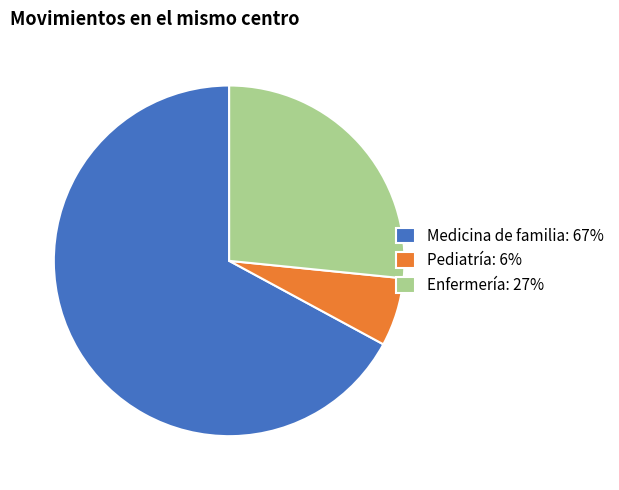

Does Medicina de familia represent more than half of the total?

Yes